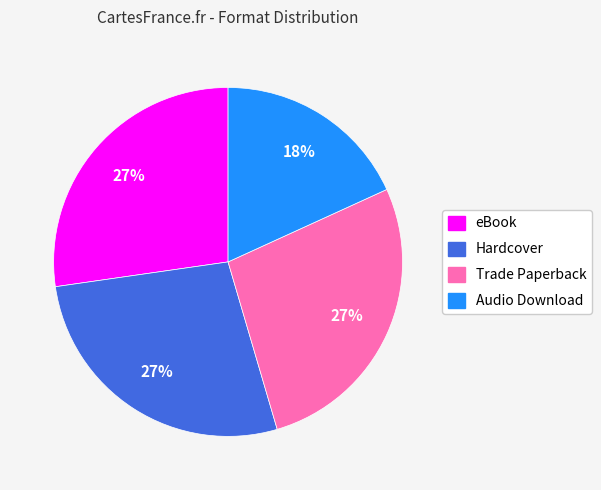

Does Audio Download account for over 50% of the chart?

No